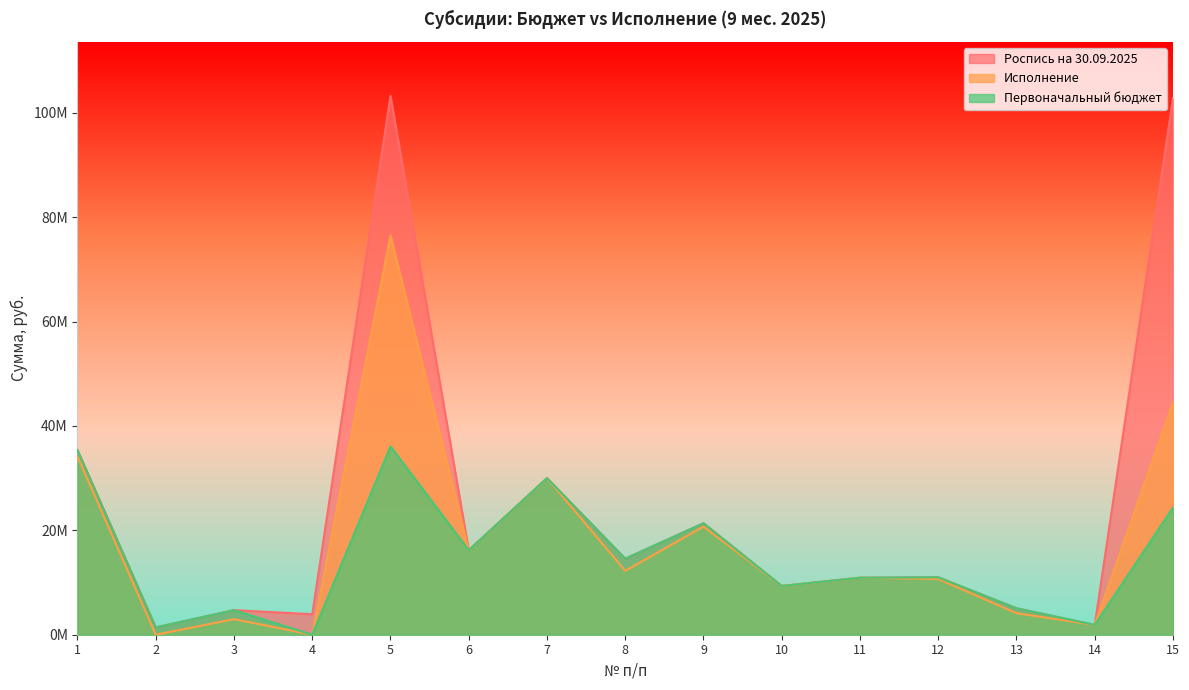

Reading right to left, extract all data points from this chart.

Роспись на 30.09.2025: 102829864.6	1880240.0	5063800.0	10999600.0	10919900.0	9337220.0	21362160.0	14567525.0	30000000.0	16186900.0	103271760.0	3922000.0	4709200.0	1400000.0	35356400.0
Исполнение: 44491321.7	1873479.3	4122760.6	10692534.5	10919900.0	9337220.0	20717814.2	12243195.3	30000000.0	16186900.0	76489033.8	0.0	2984215.5	0.0	34147560.5
Первоначальный бюджет: 24363636.0	1880240.0	5063800.0	10999600.0	10919900.0	9337220.0	21362160.0	14567525.0	30000000.0	16186900.0	36082480.0	0.0	4709200.0	1400000.0	35356400.0